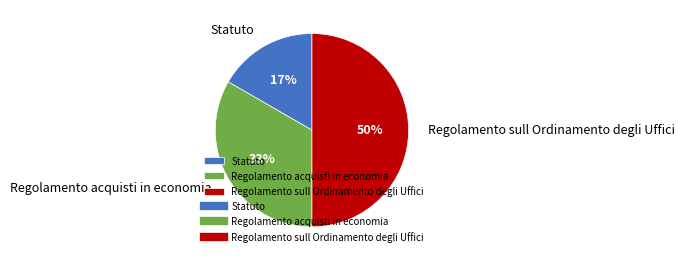

Combined, do Regolamento sull Ordinamento degli Uffici and Regolamento acquisti in economia account for over 50%?

Yes